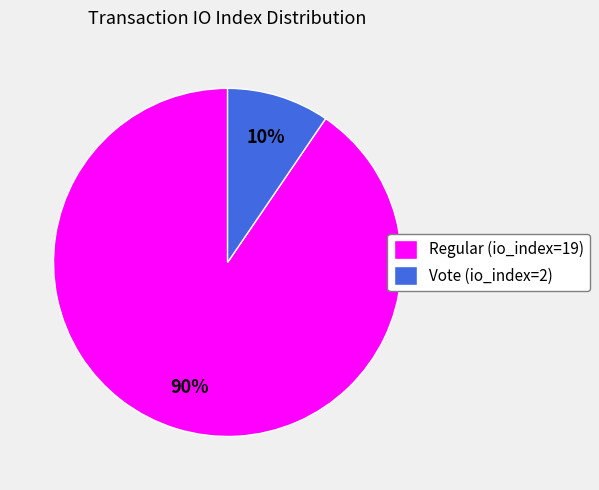

Which slice is the smallest?

Vote (io_index=2)